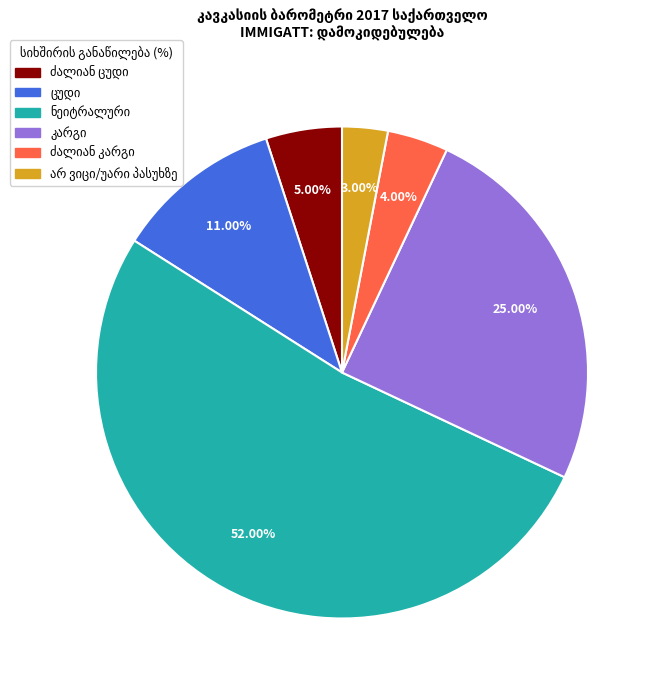

Does any single category account for the majority?

Yes